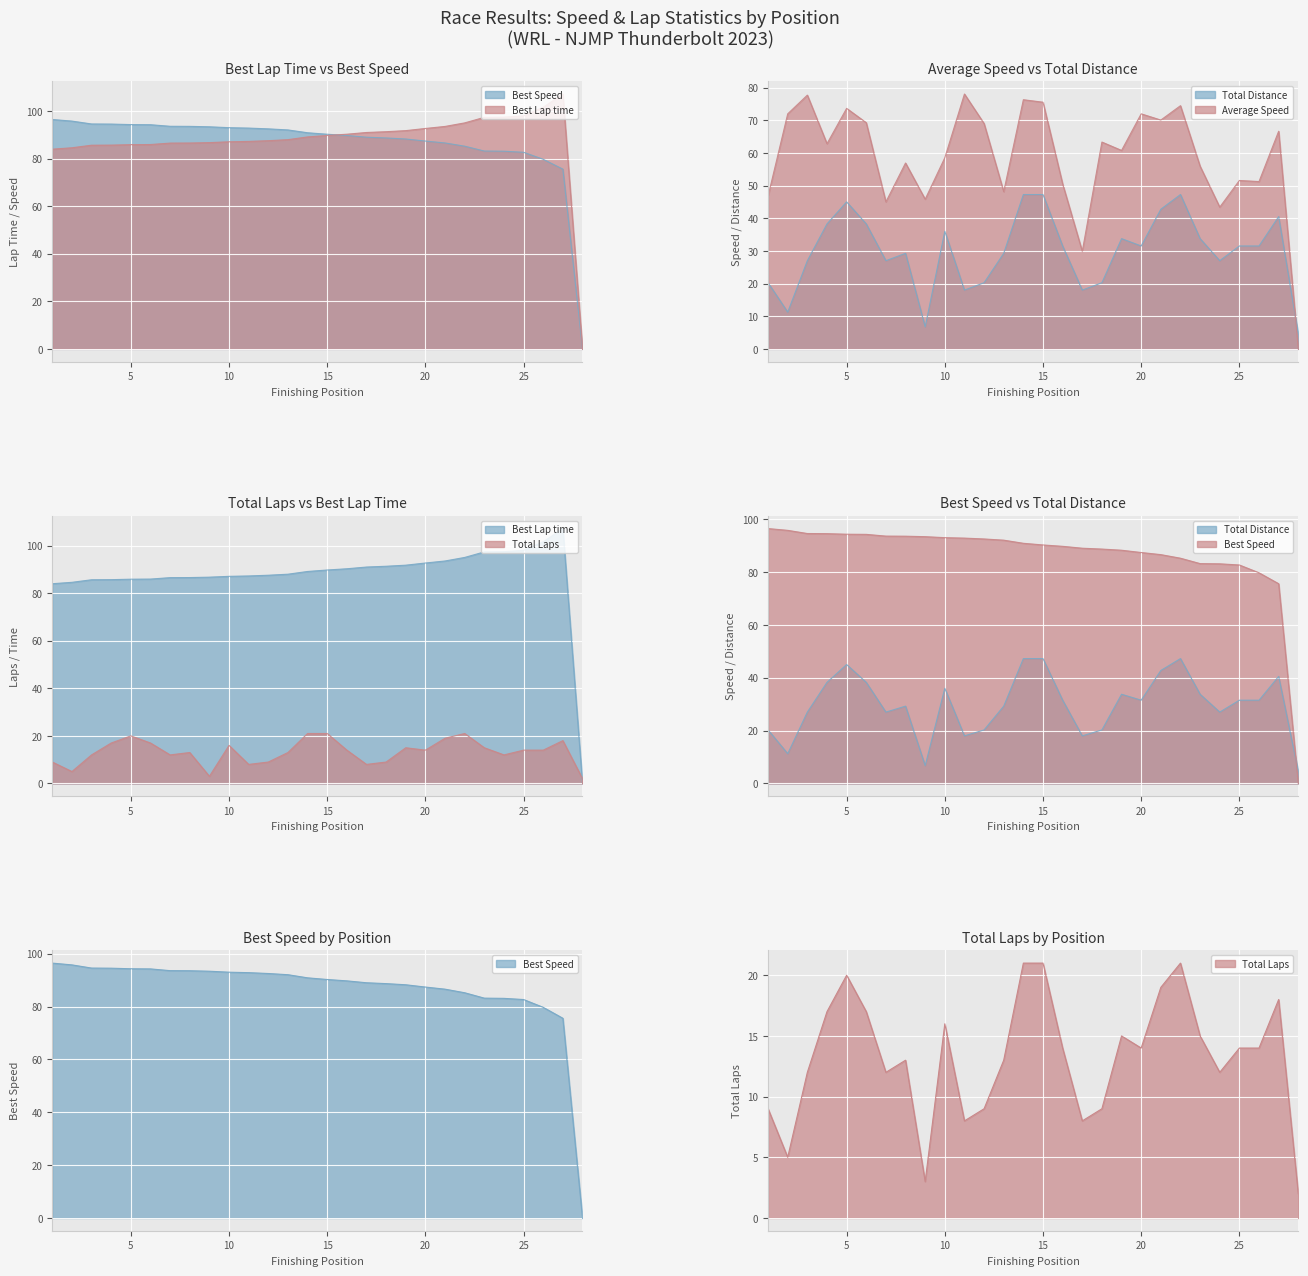

True or false: Best Speed has a value of 93.4 at Choice Racing.

True